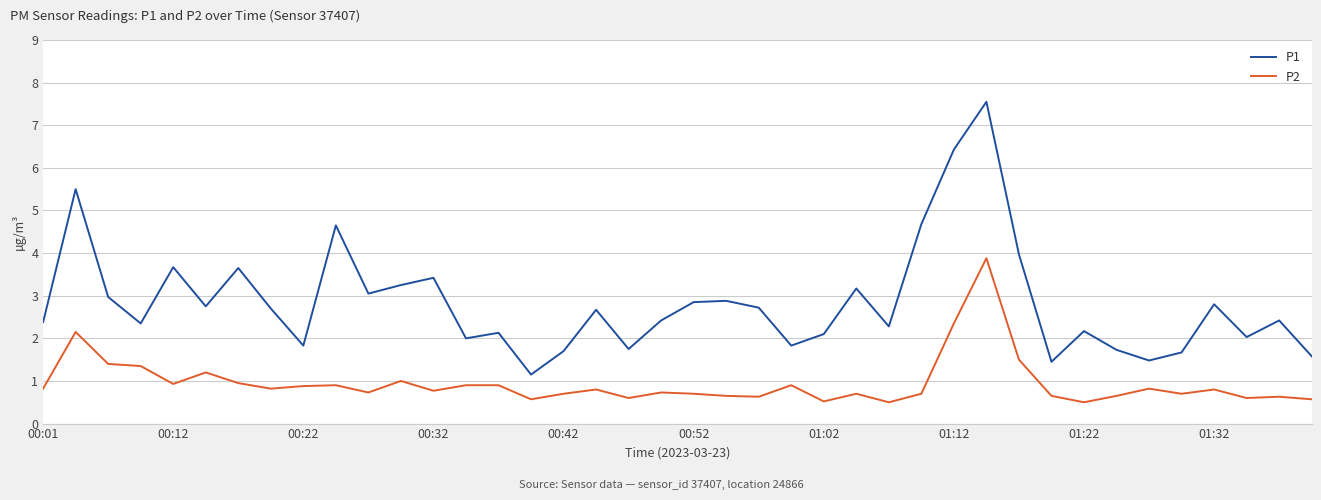

What is the difference between the second highest and minimum values in the P1 series?

5.3